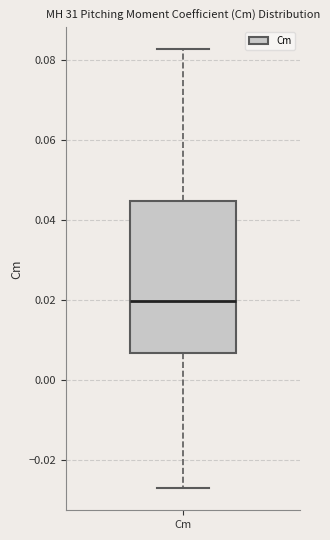

Where does the upper whisker of the box for Cm end on the y-axis? The values are not printed on the chart, so give them approximately, as read against the axis.

0.082